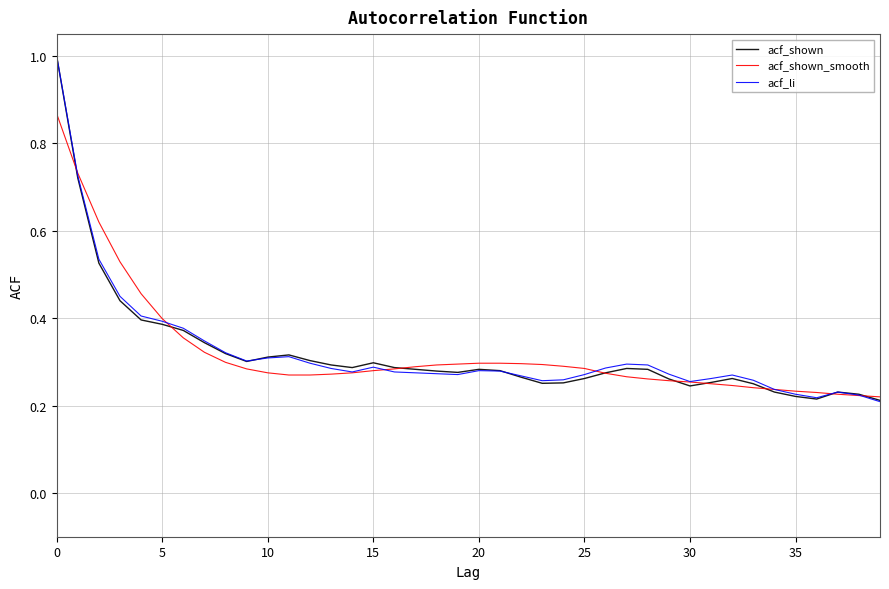

In acf_shown, how many points are higher than both neighbors (excluding endpoints)?

6